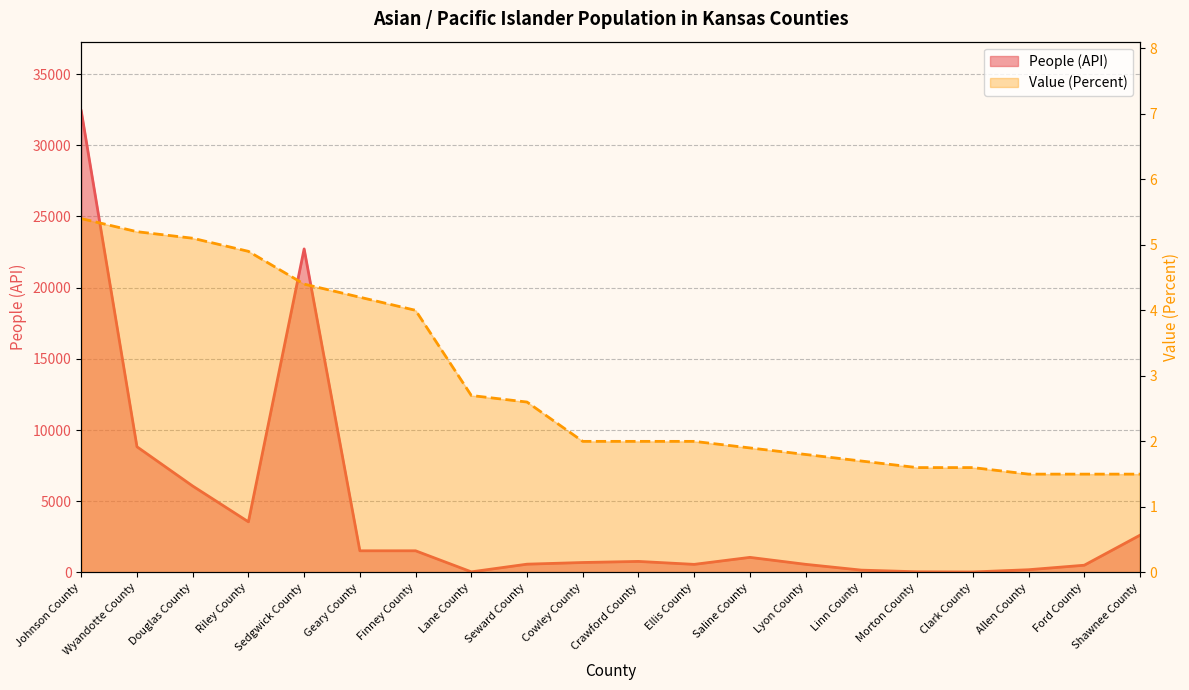

What is the smallest value displayed?

1.5